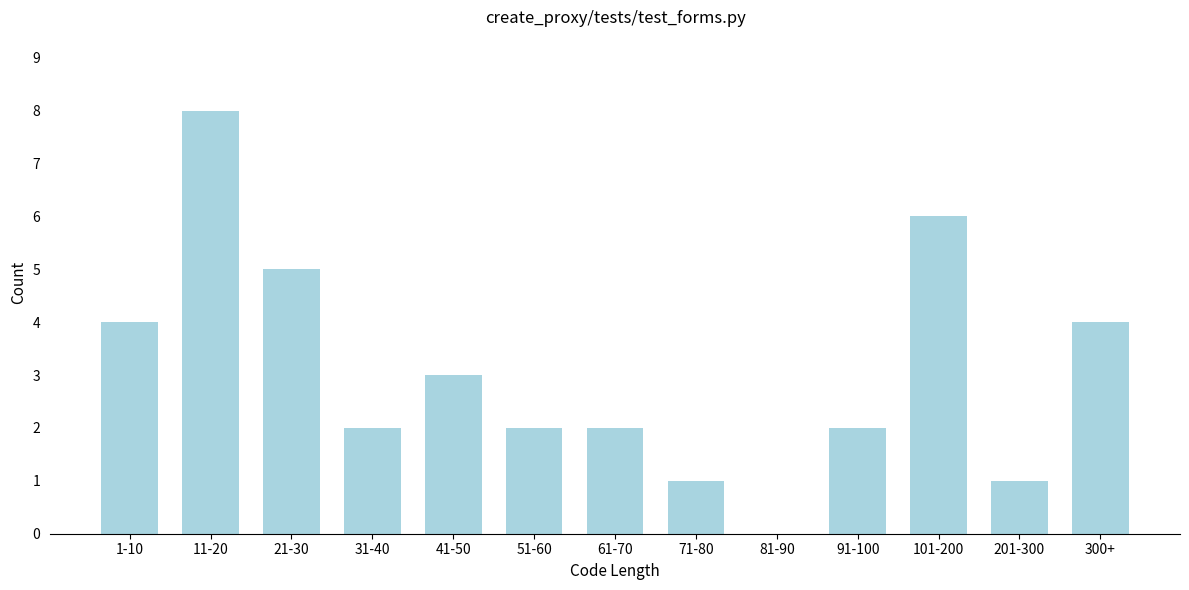

Reading left to right, extract all data points from this chart.

1-10=4	11-20=8	21-30=5	31-40=2	41-50=3	51-60=2	61-70=2	71-80=1	81-90=0	91-100=2	101-200=6	201-300=1	300+=4